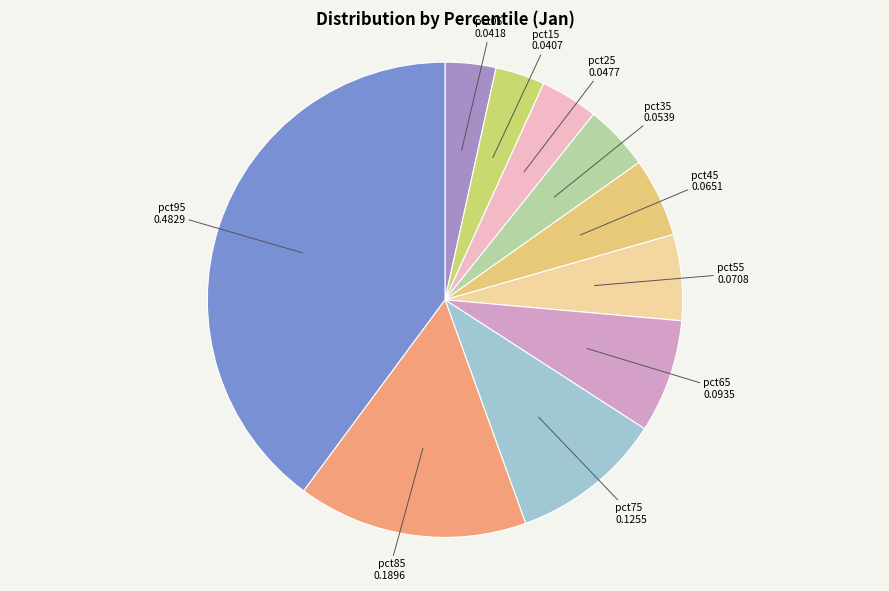

How many segments does this pie chart have?

10